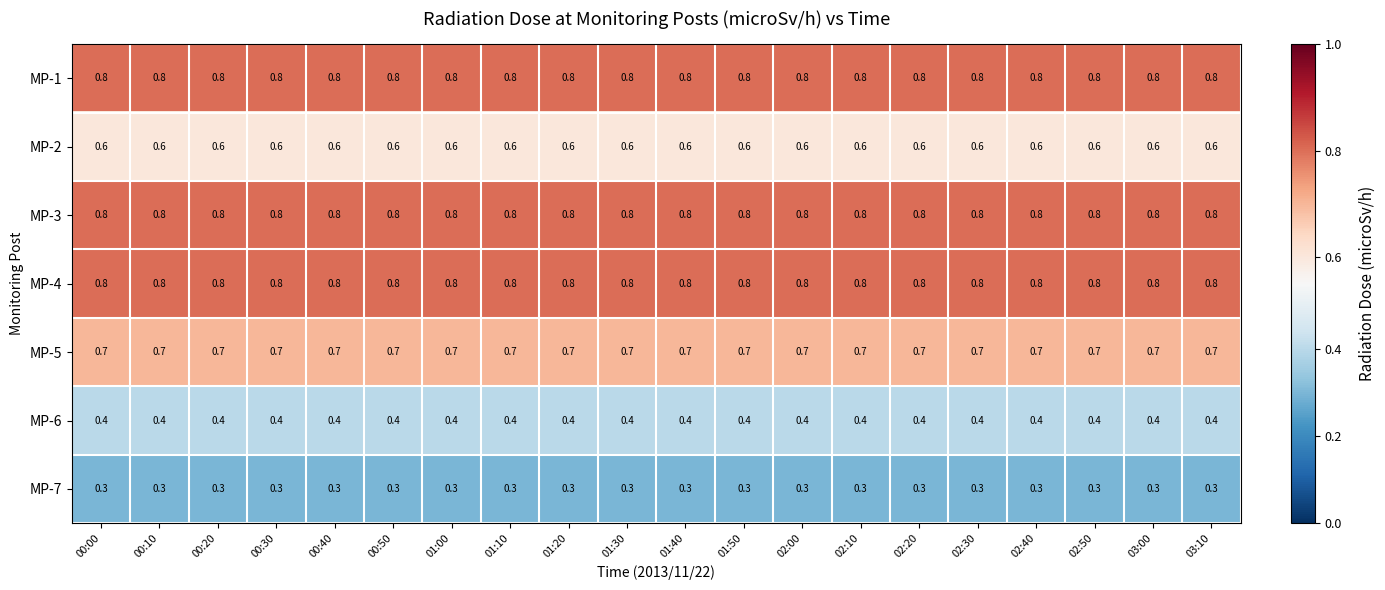

What is the minimum value shown in the chart?

0.3